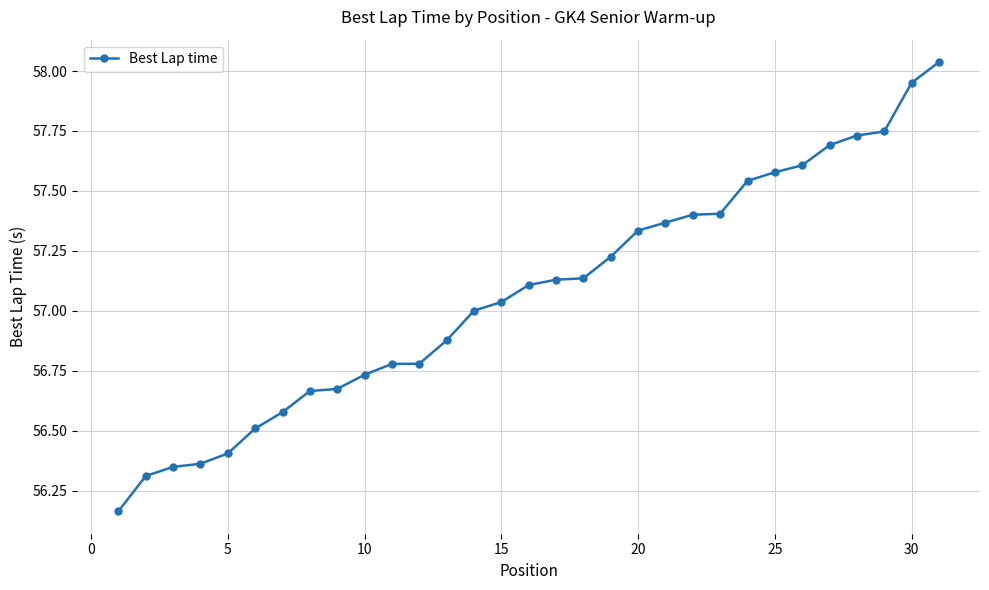

What is the sum of all values?

1769.2